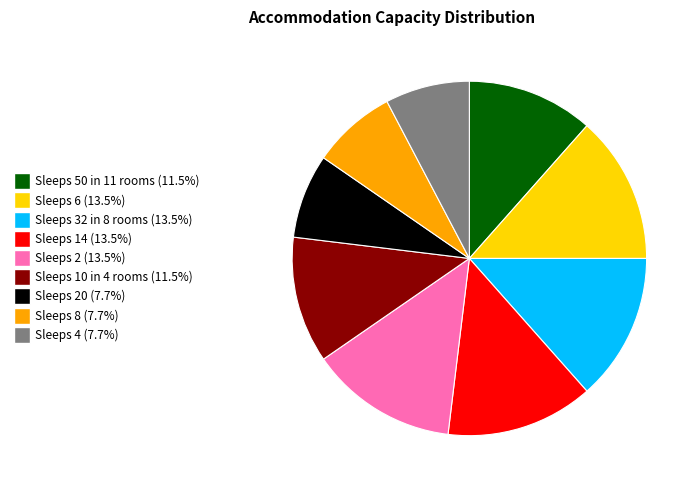

Is there a majority slice in this chart?

No